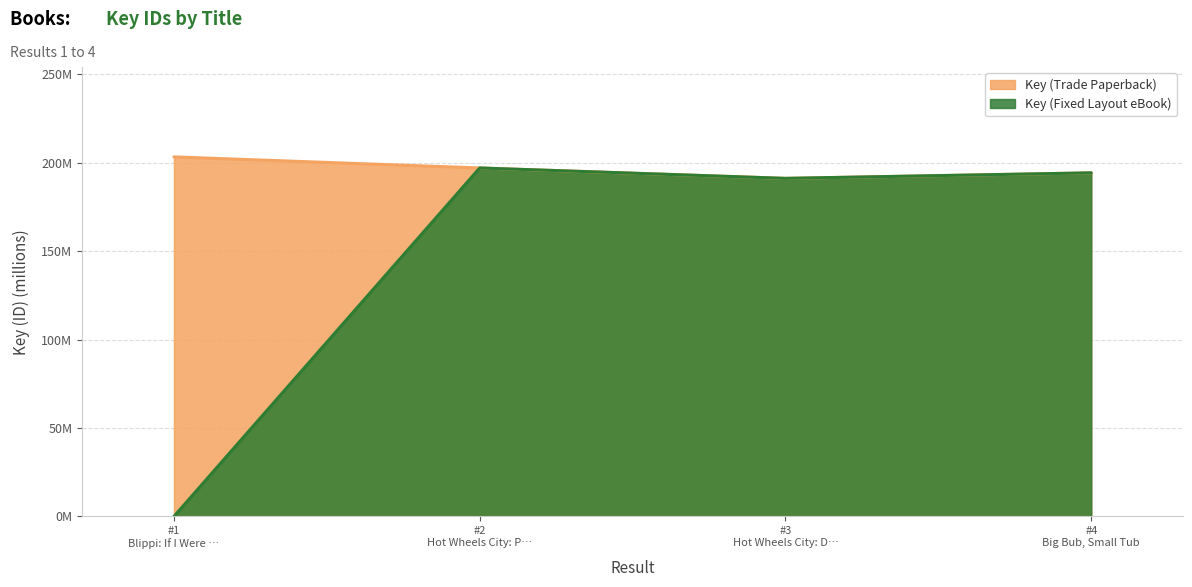

What is the minimum value for Key (Trade Paperback)?

191.2